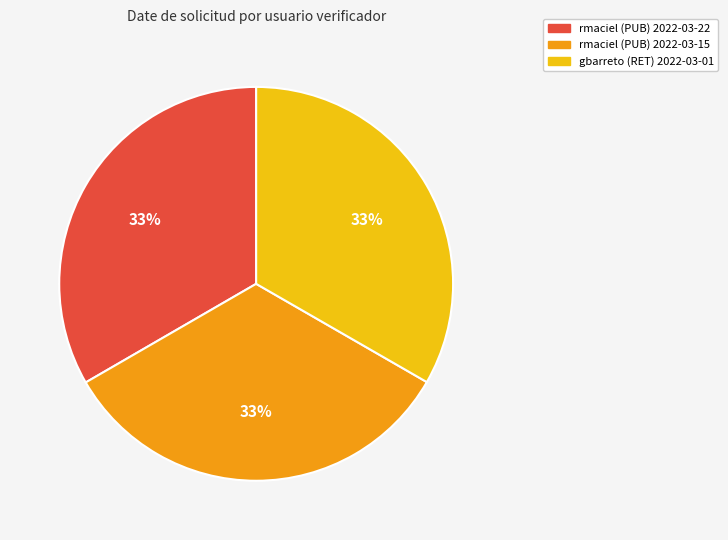

To the nearest percent, what is the combined percentage of gbarreto (RET) 2022-03-01 and rmaciel (PUB) 2022-03-22?

67%